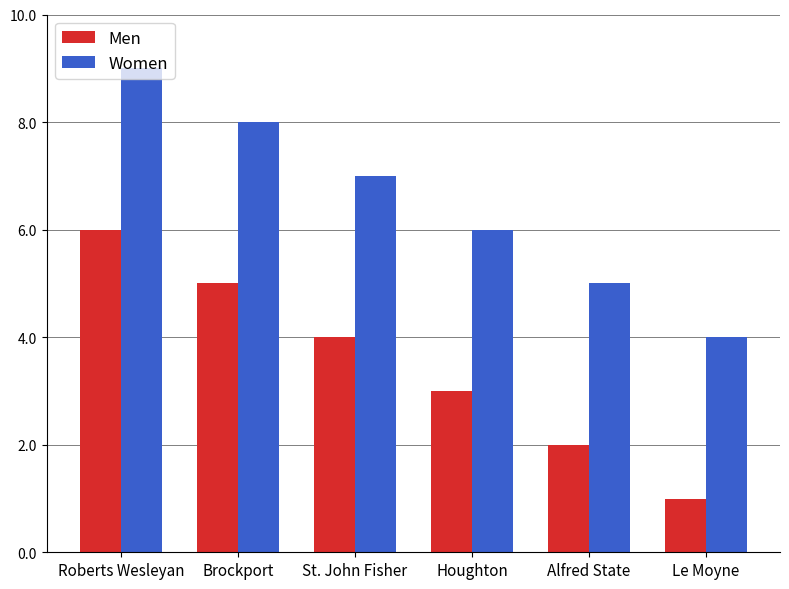

What is the lowest value of the Men series?

1